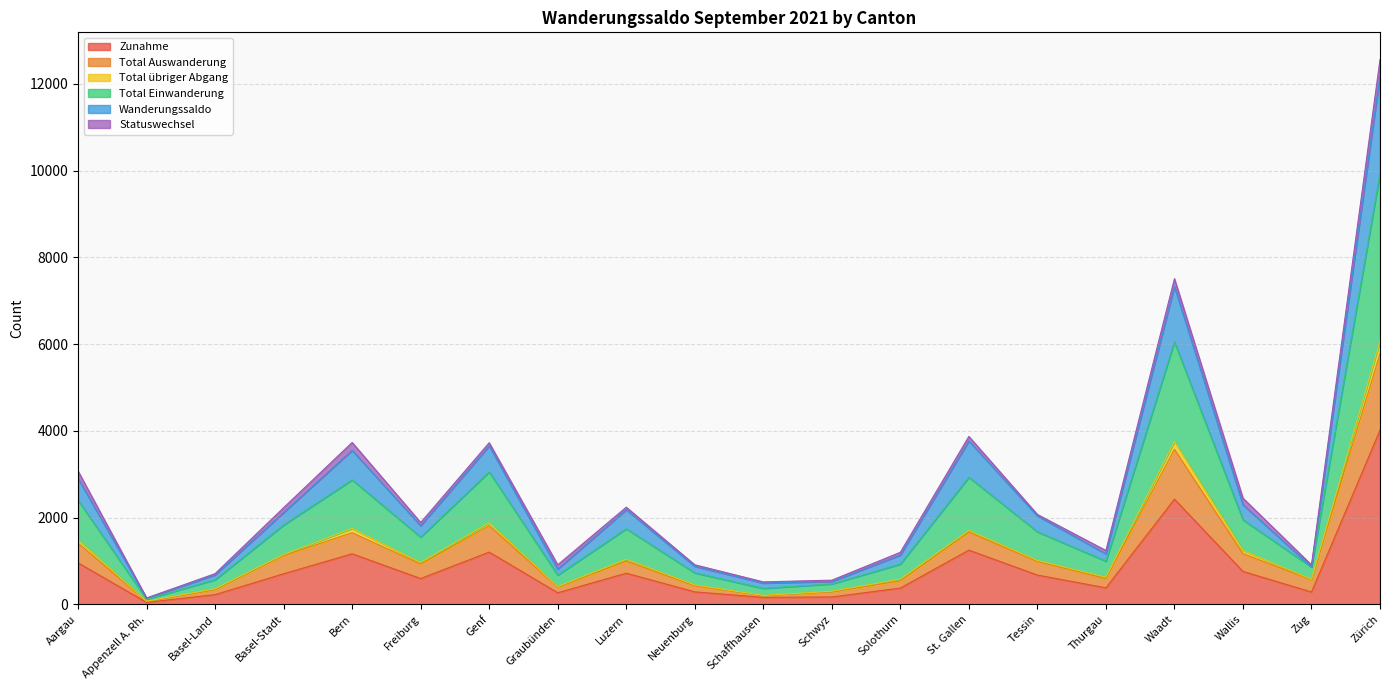

What is the maximum value for Zunahme?

4017